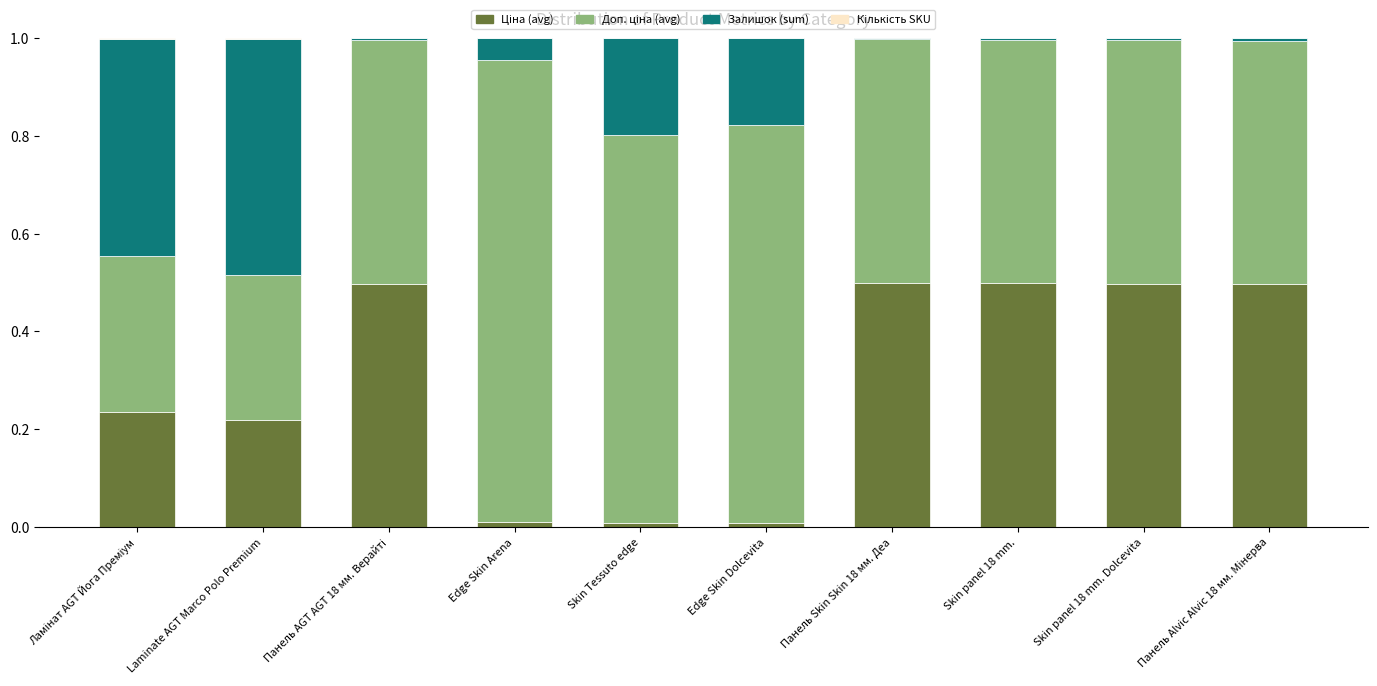

Are the bars grouped side by side (vs. stacked)?

No